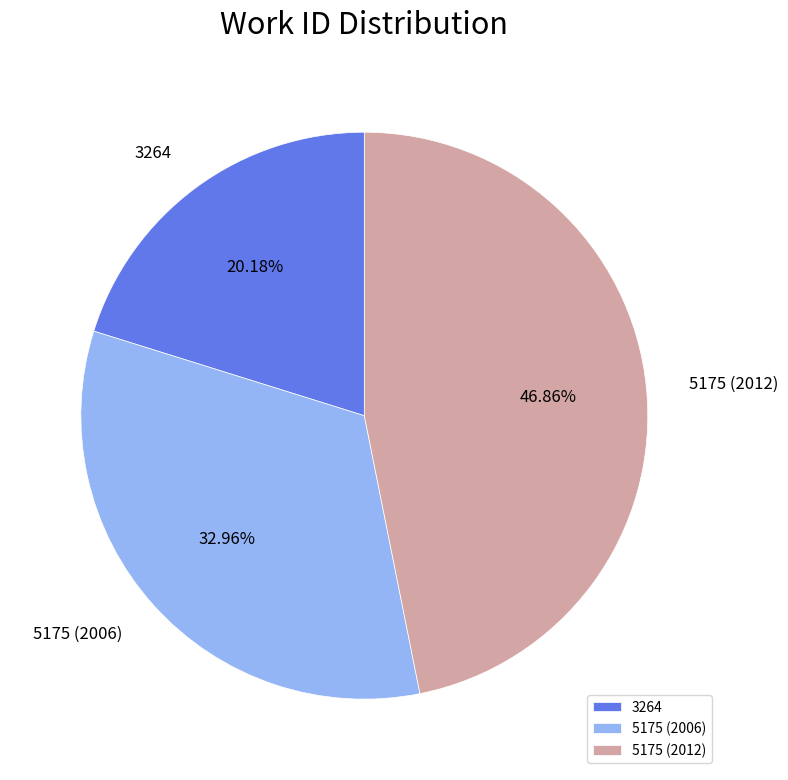

What portion of the pie excludes 3264?

79.8%